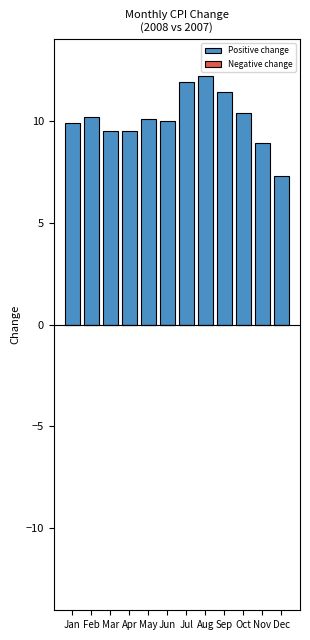

Is it true that the value at Dec is 3.1?

False